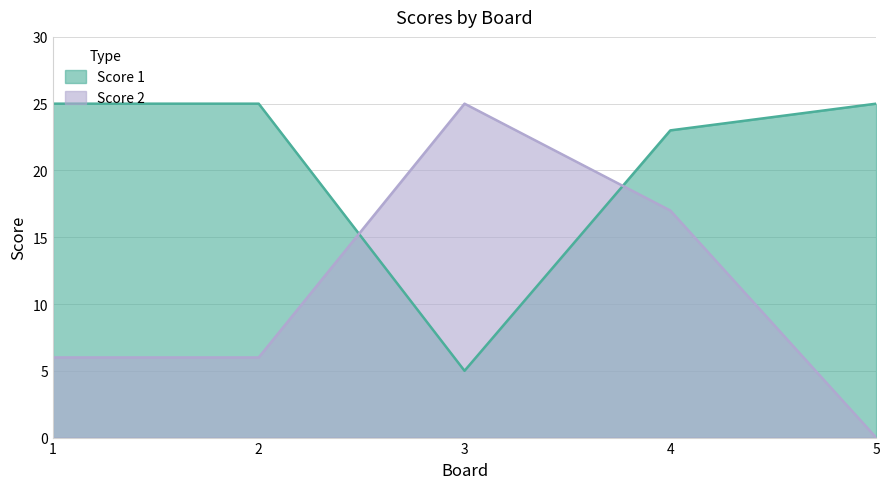

Which series changed the most between 3 and 5?

Score 2